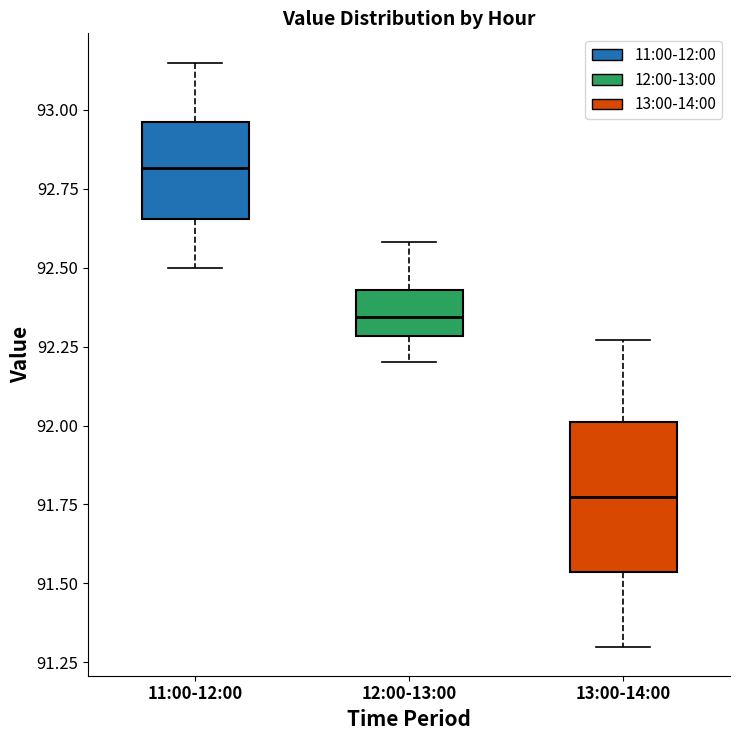

Where does the upper whisker of the box for 11:00-12:00 end on the y-axis? The values are not printed on the chart, so give them approximately, as read against the axis.

93.15